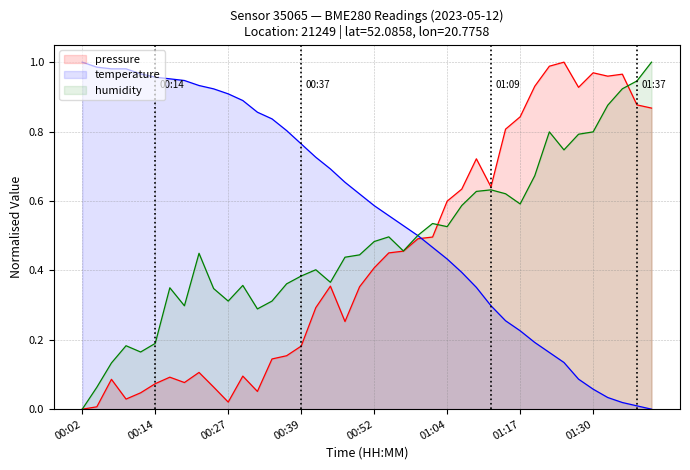

Which series has the largest total across all categories?

temperature